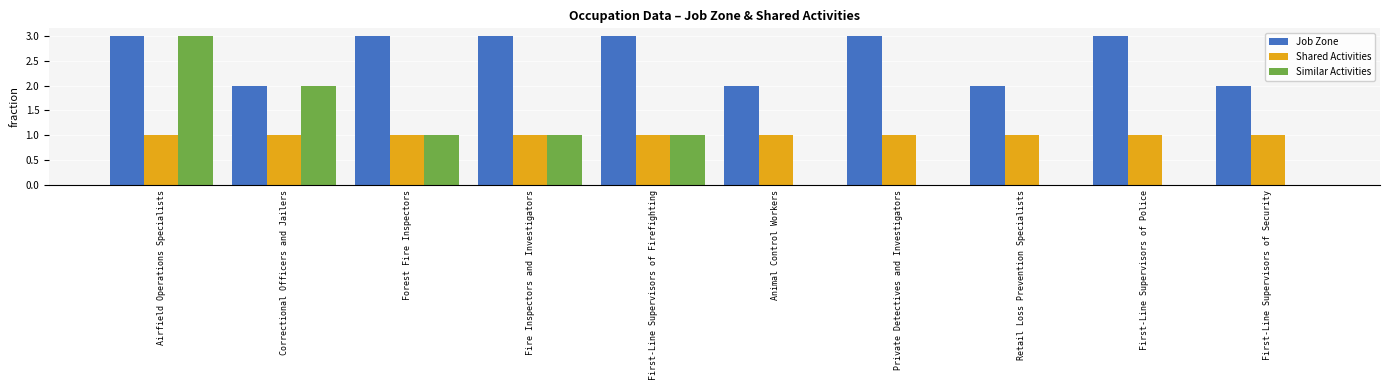

At which category is the sum across all series the highest?

Airfield Operations Specialists